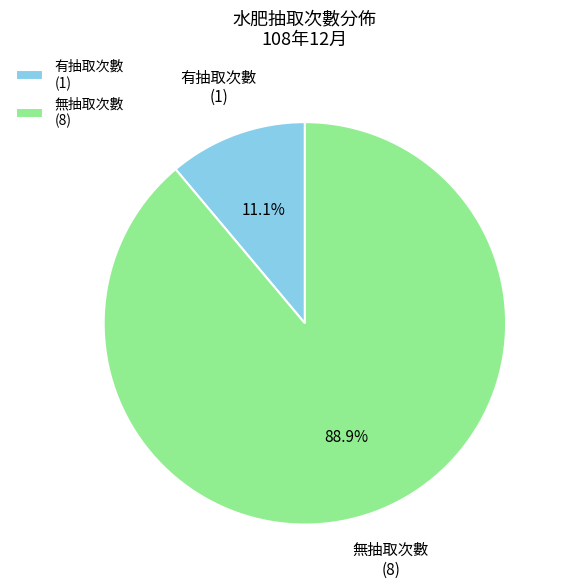

How much of the chart is everything except 有抽取次數 (1)?

88.9%